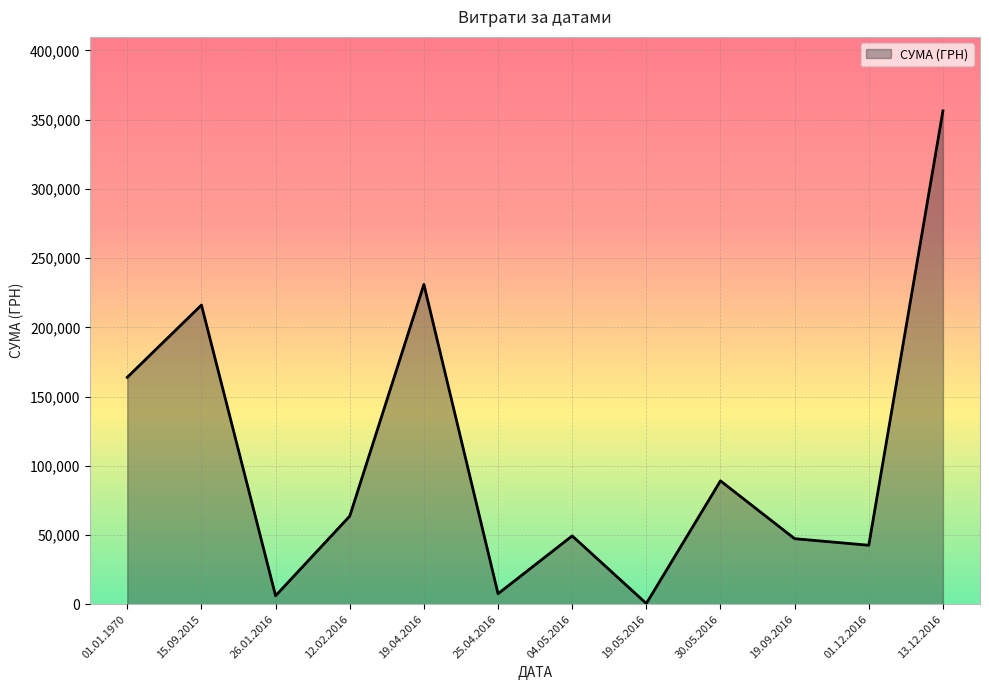

At which label is the value closest to 178415?

01.01.1970